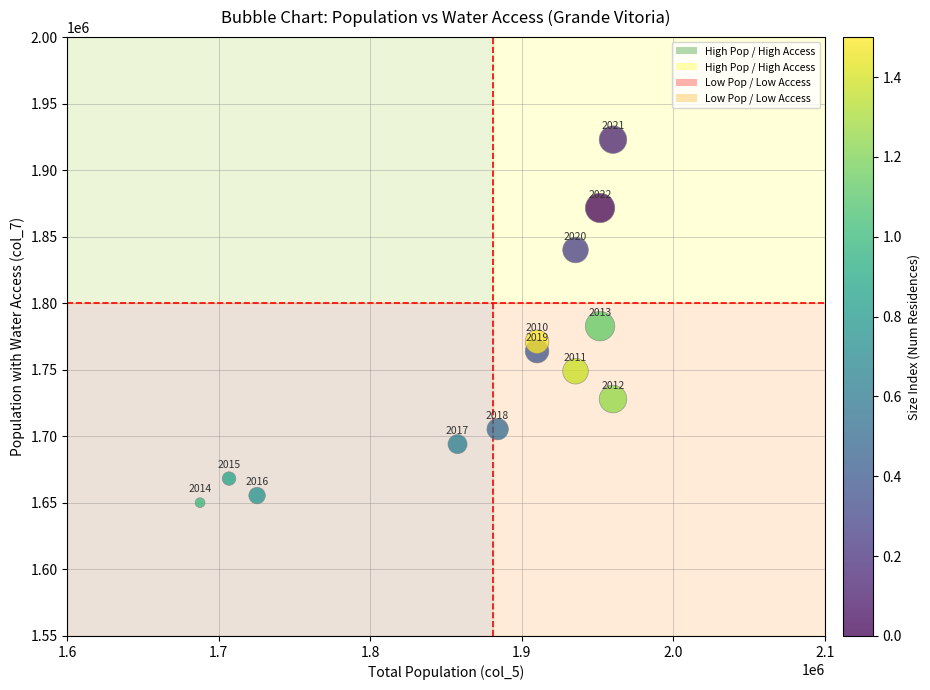

What is the range of Y values (max minus min)?

272799